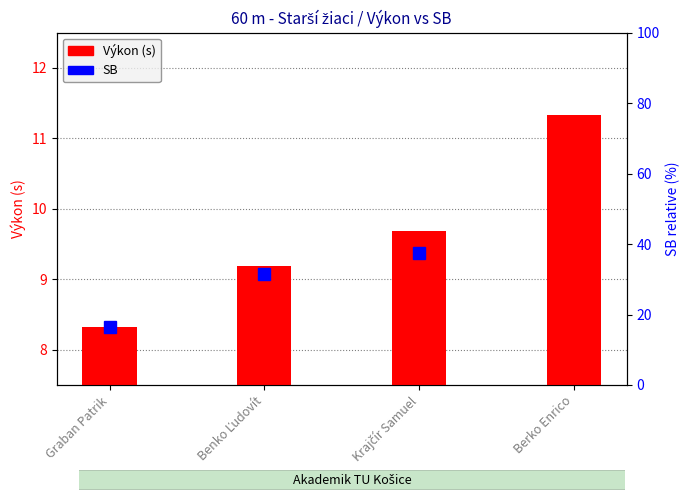

How many bars are there in total?

4